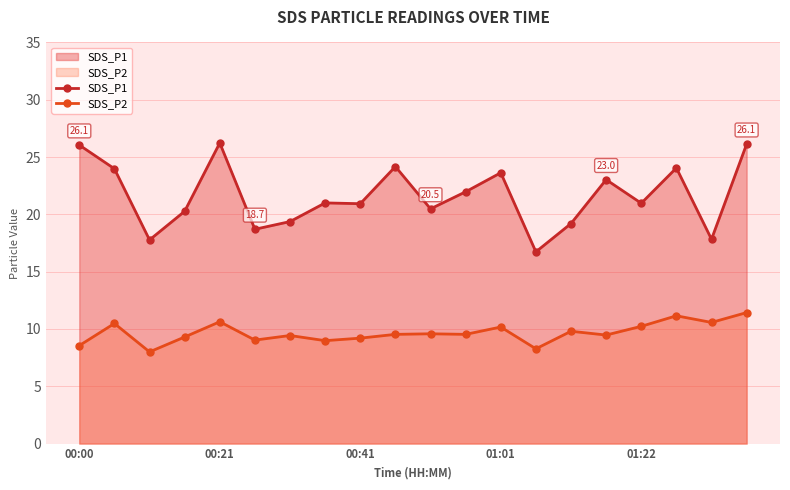

Where does the SDS_P1 series first go above 21?

00:00